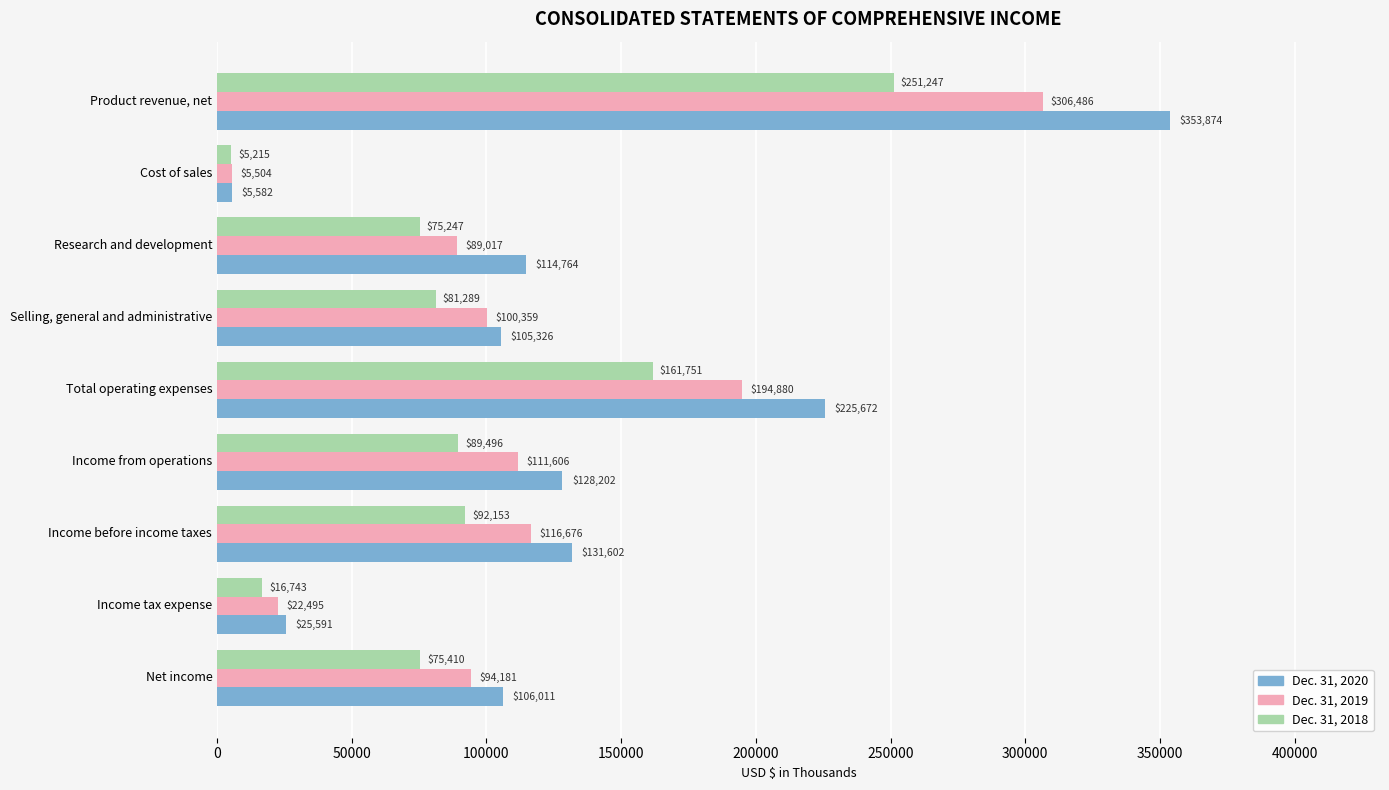

What is the difference between the maximum and minimum values in the Dec. 31, 2020 series?

348292